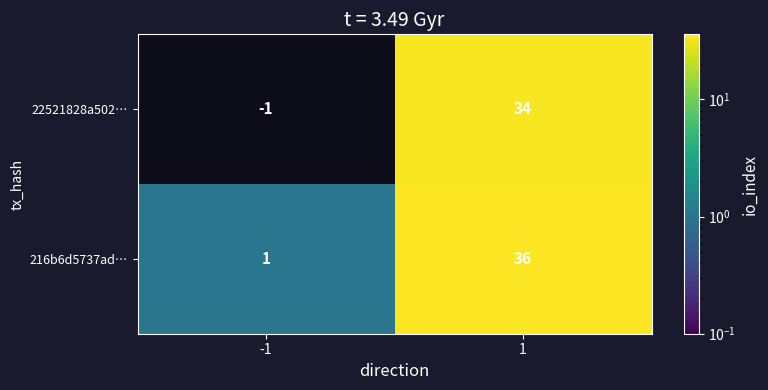

At which category is the sum across all series the highest?

1